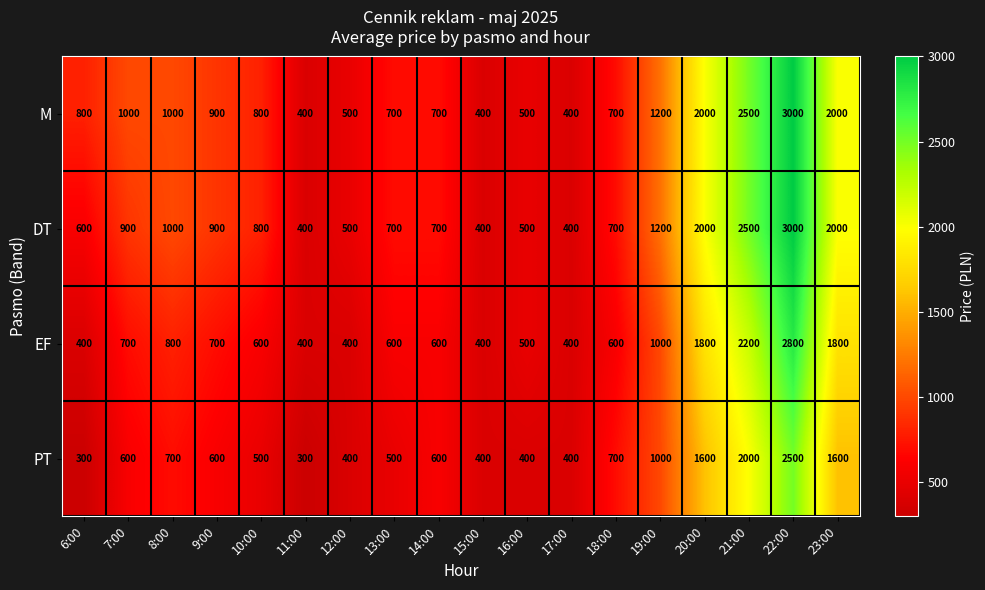

The DT series shows 3000 at 22:00. True or false?

True